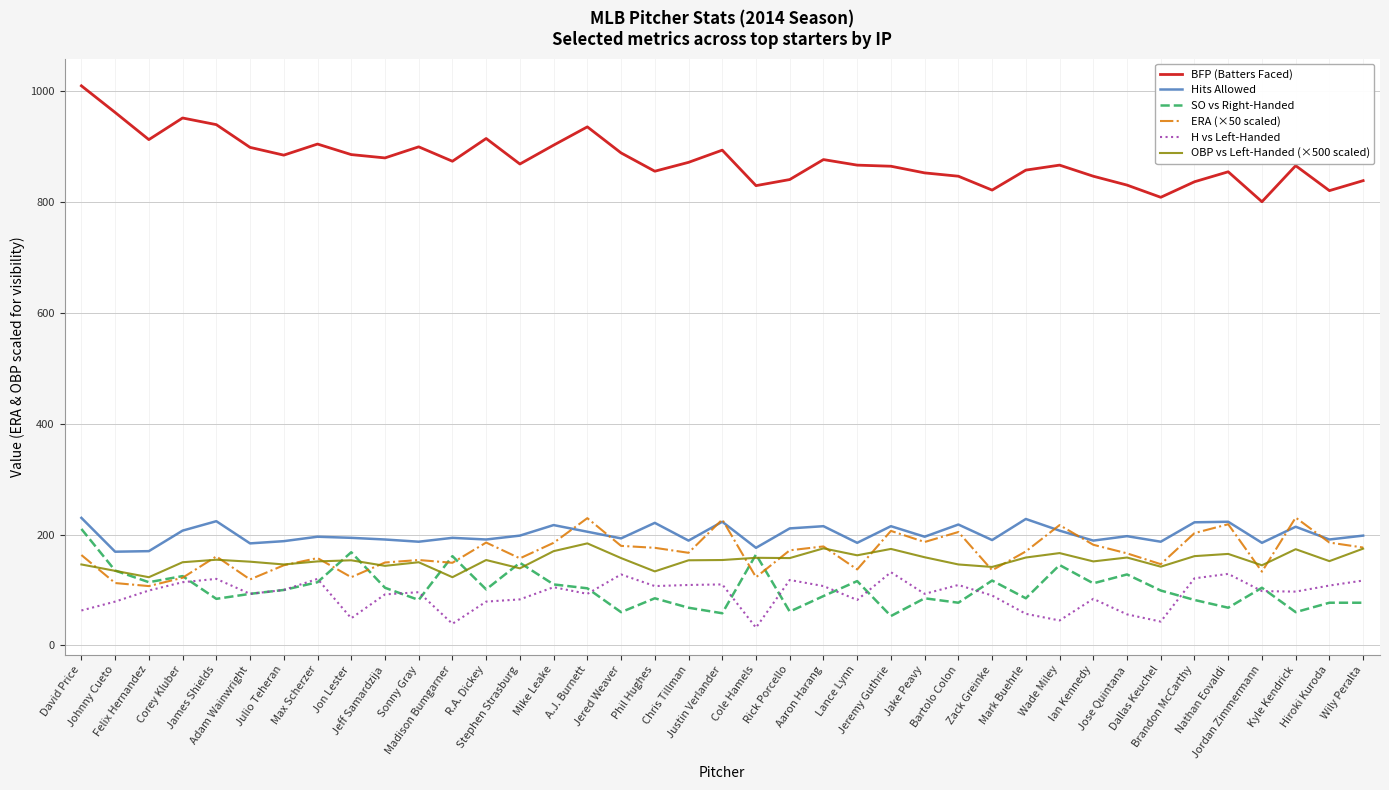

What is the sum of all ERA (×50 scaled) values?

6538.0